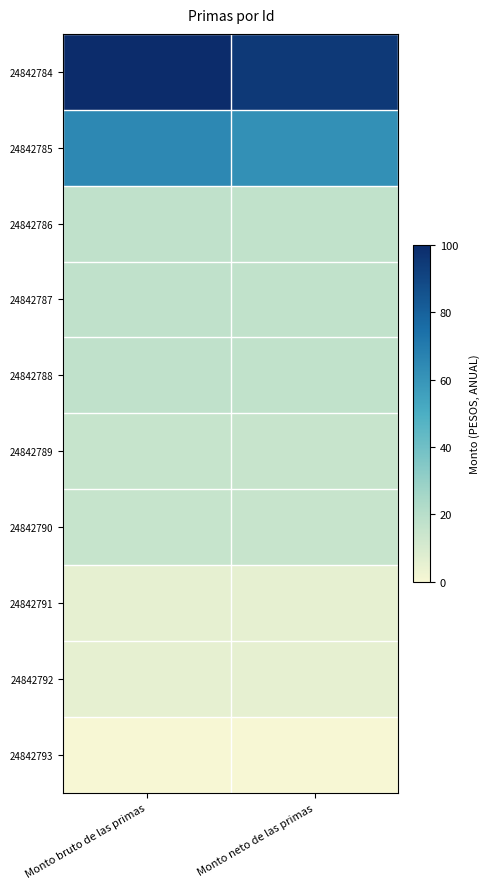

What is the spread (max minus min) of values at Monto bruto de las primas?

100.0